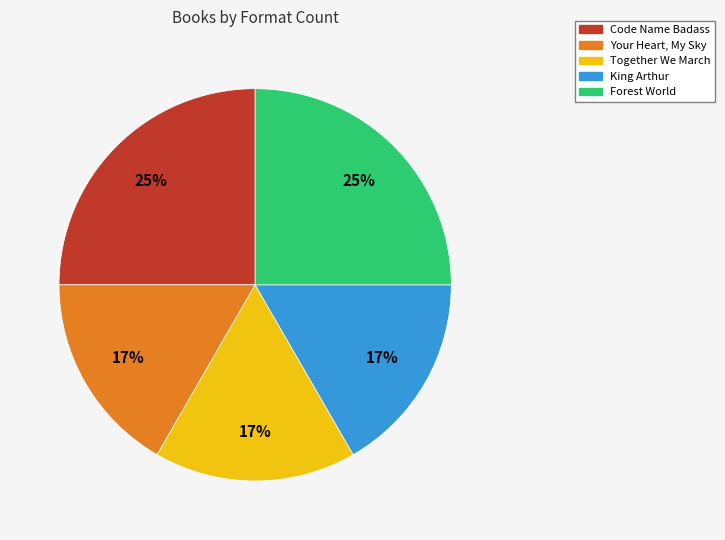

How many segments does this pie chart have?

5